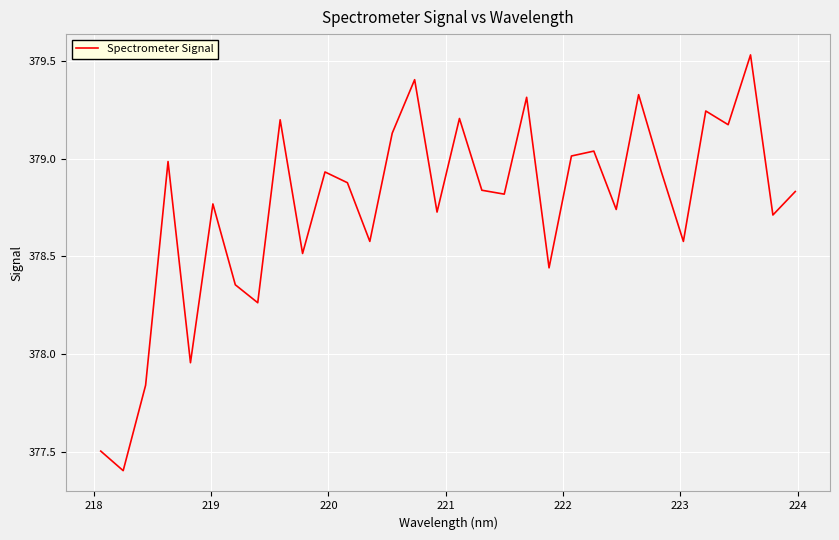

What is the difference between the maximum and minimum values?

2.1